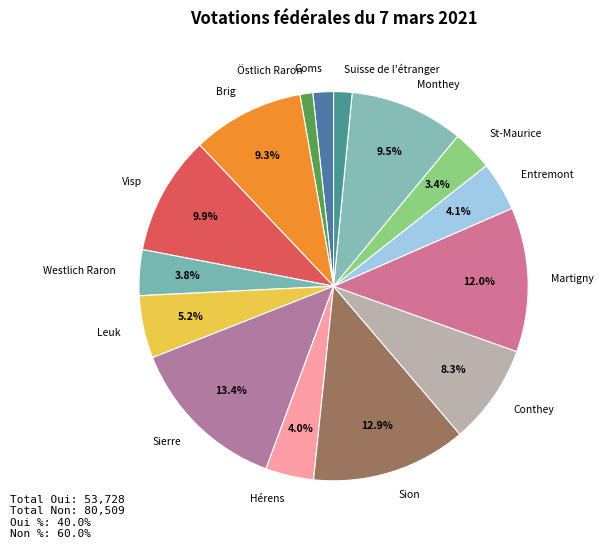

What percentage is NOT represented by Sion?

87.1%